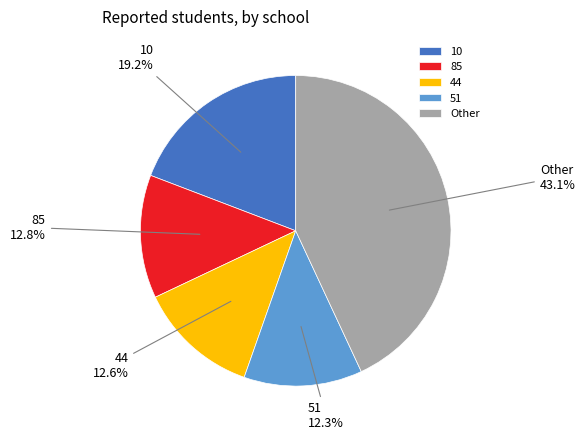

Which has a higher value, 51 or 85?

85